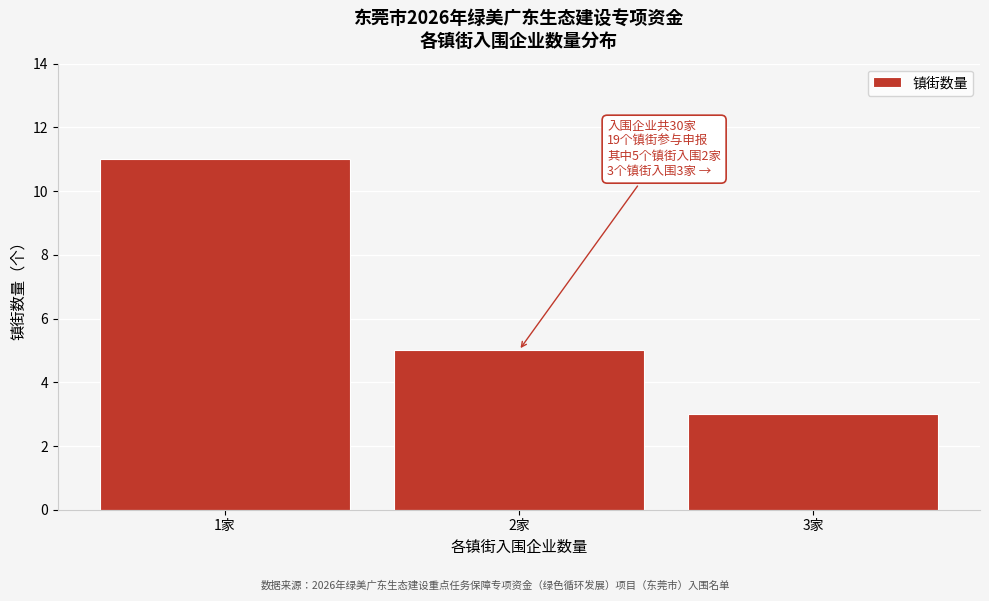

Reading left to right, list all the values displayed in this chart.

1家=11	2家=5	3家=3